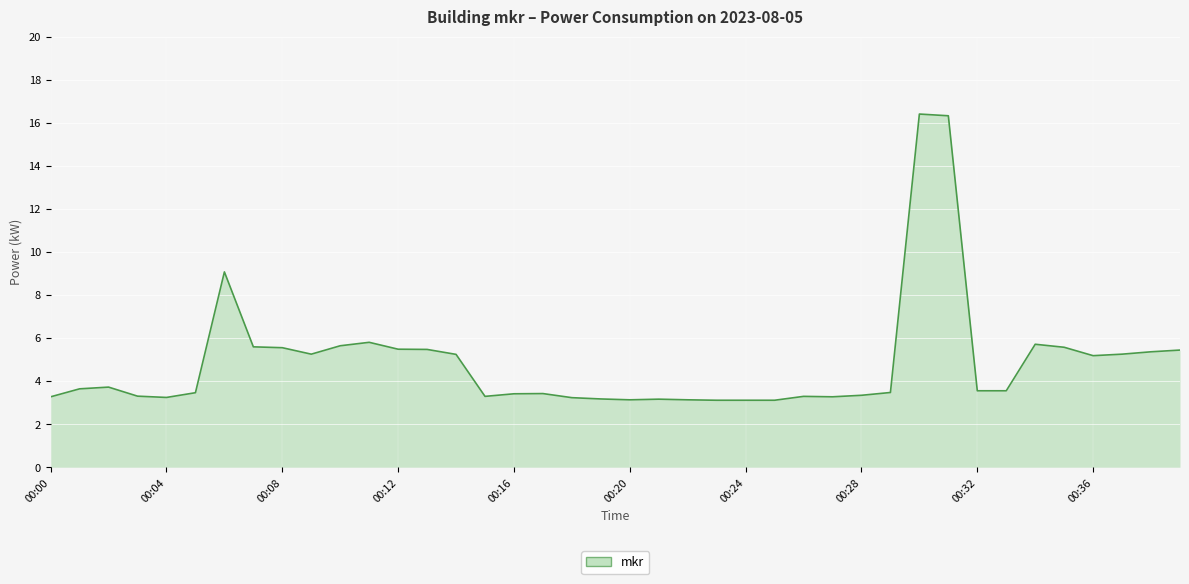

Which label corresponds to the smallest value in the chart?

23